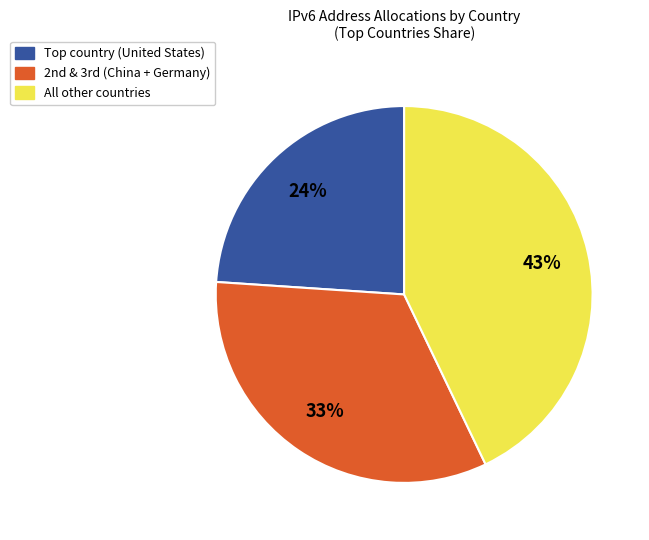

Is there any slice that represents more than half of the pie?

No